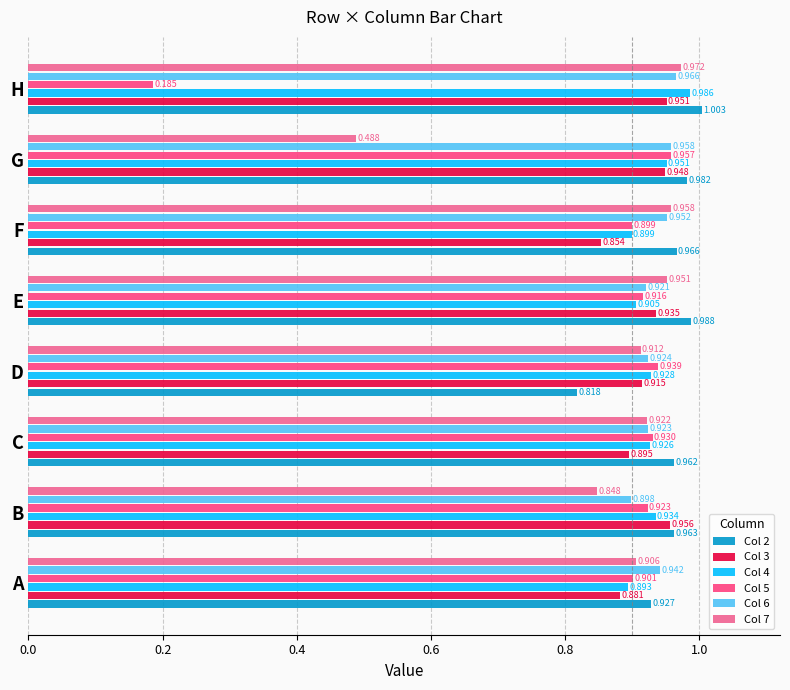

Which series has the largest range (max minus min)?

Col 5